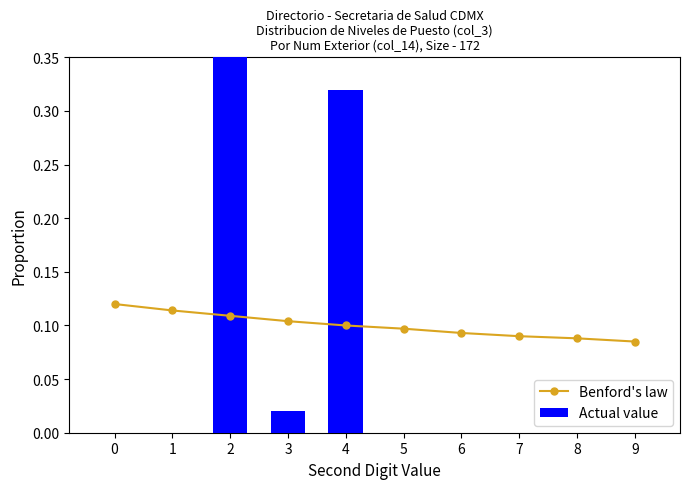

True or false: Benford's law has a value of 0.2 at 4.

False